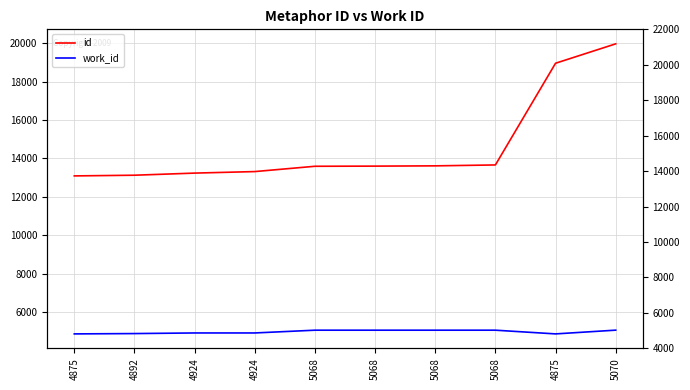

Reading left to right, extract all data points from this chart.

id: 13091	13127	13237	13316	13592	13600	13614	13661	18950	19959
work_id: 4875	4892	4924	4924	5068	5068	5068	5068	4875	5070